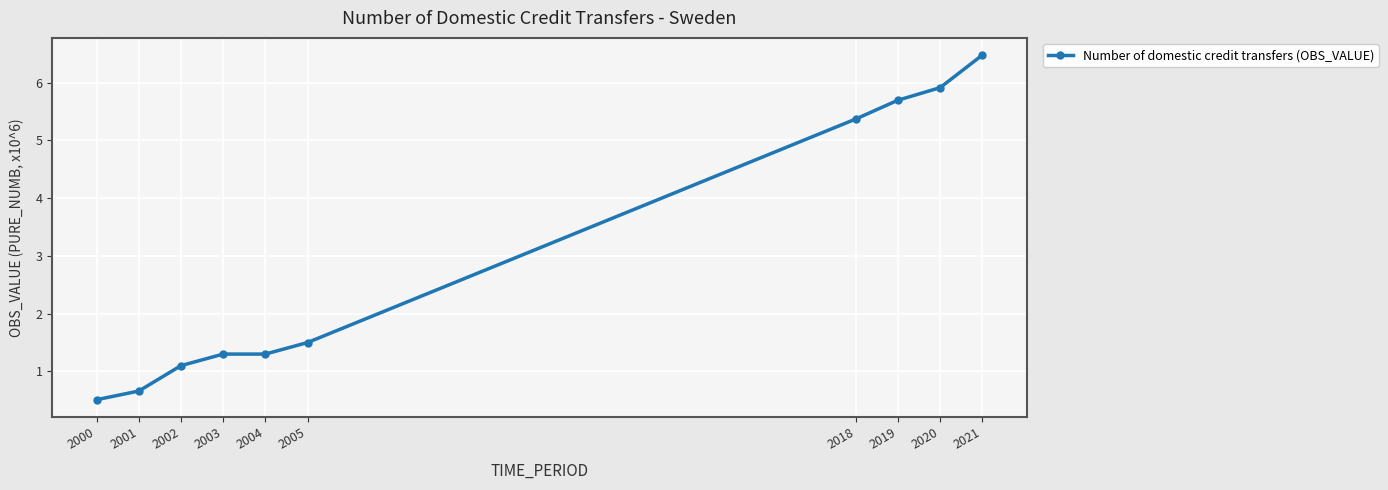

At which label is the value closest to 3?

2005